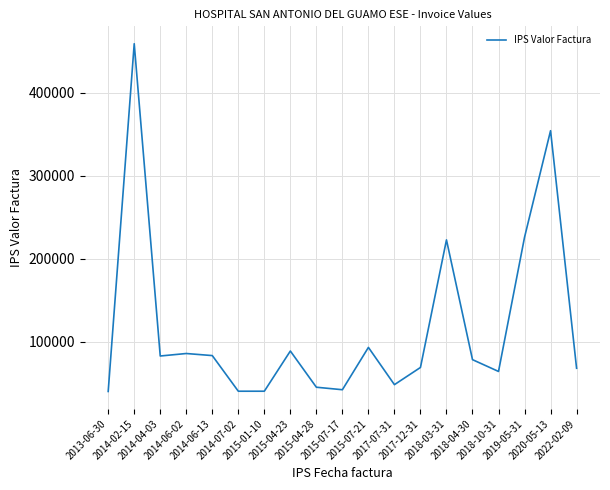

What is the sum of the values at 2019-05-31 and 2013-06-30?

266050